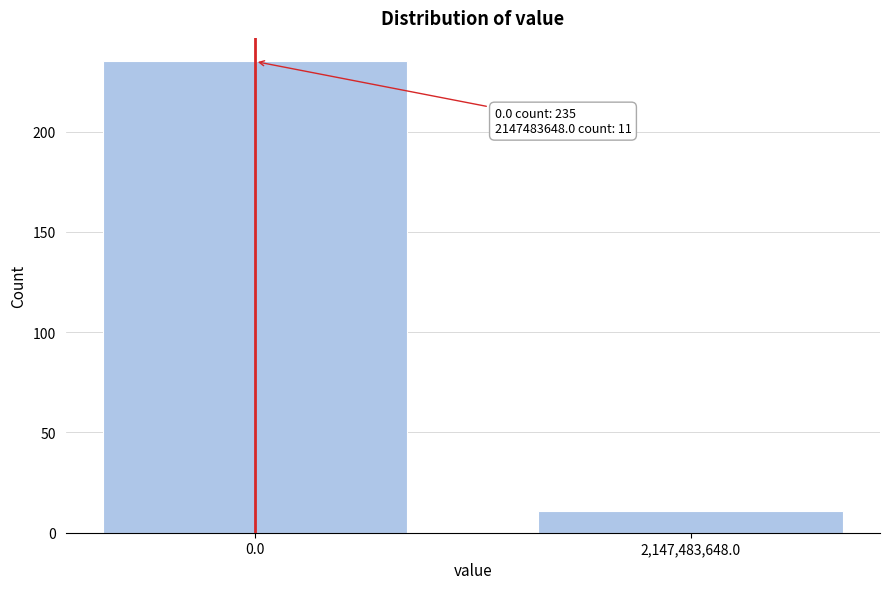

Reading left to right, what are all the values shown in this chart?

0.0=235	2,147,483,648.0=11